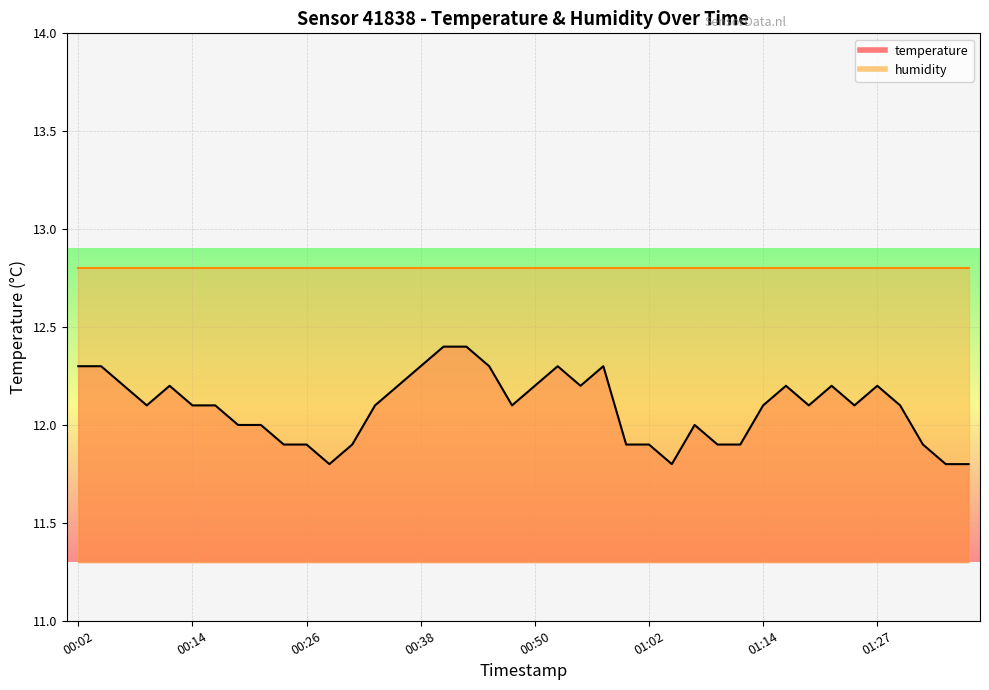

Rank the categories by value from lowest to highest.

00:28, 01:05, 01:34, 01:36, 00:23, 00:26, 00:31, 01:00, 01:02, 01:10, 01:12, 01:31, 00:19, 00:21, 01:07, 00:09, 00:14, 00:16, 00:33, 00:48, 01:14, 01:19, 01:24, 01:29, 00:06, 00:11, 00:36, 00:50, 00:55, 01:17, 01:22, 01:27, 00:02, 00:04, 00:38, 00:45, 00:53, 00:57, 00:40, 00:43